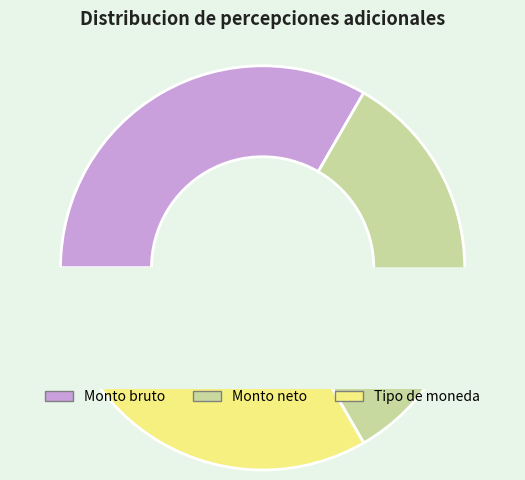

How many segments does this pie chart have?

3